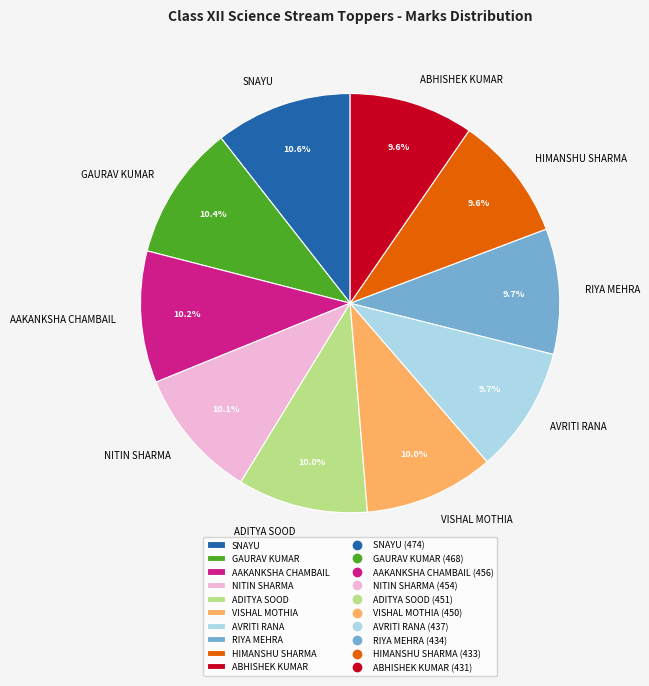

Does AAKANKSHA CHAMBAIL represent more than half of the total?

No